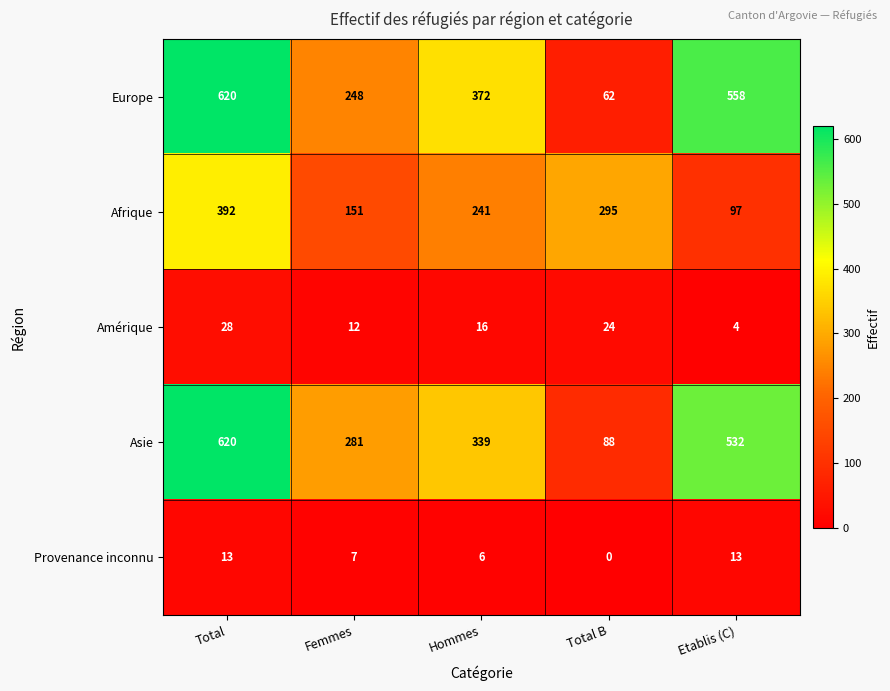

What is the difference between the maximum and minimum values in the Europe series?

558